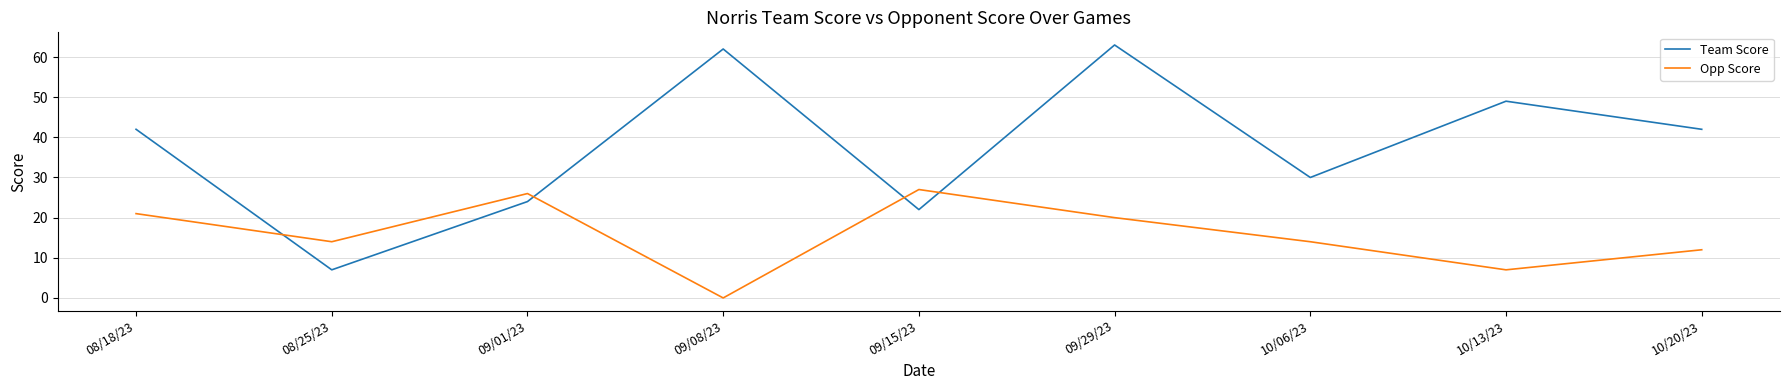

Reading right to left, list all the values displayed in this chart.

Team Score: 42	49	30	63	22	62	24	7	42
Opp Score: 12	7	14	20	27	0	26	14	21